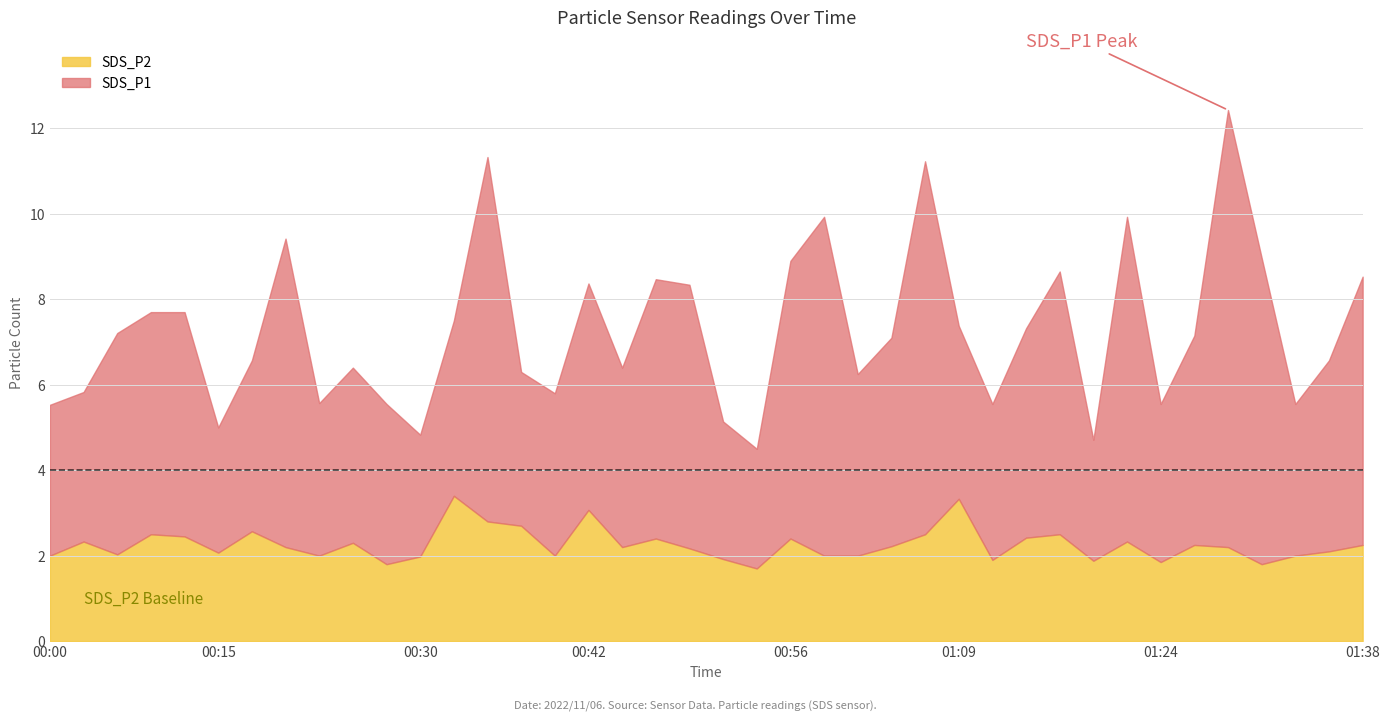

True or false: SDS_P2 and SDS_P1 intersect in this chart.

False